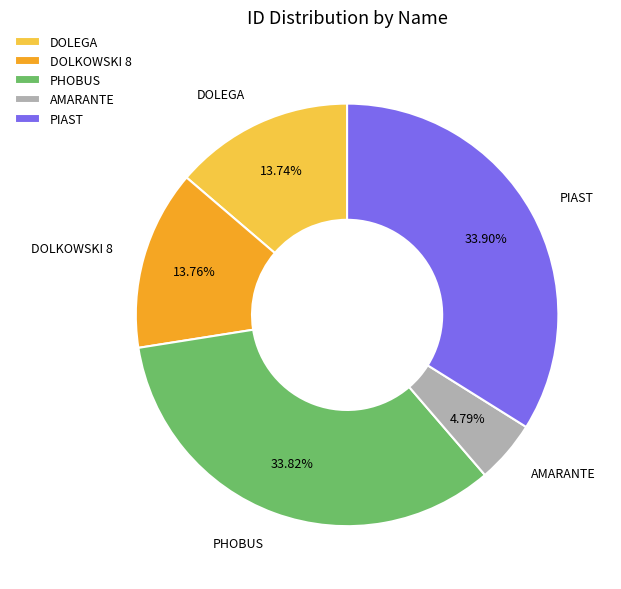

Does DOLEGA represent more than half of the total?

No